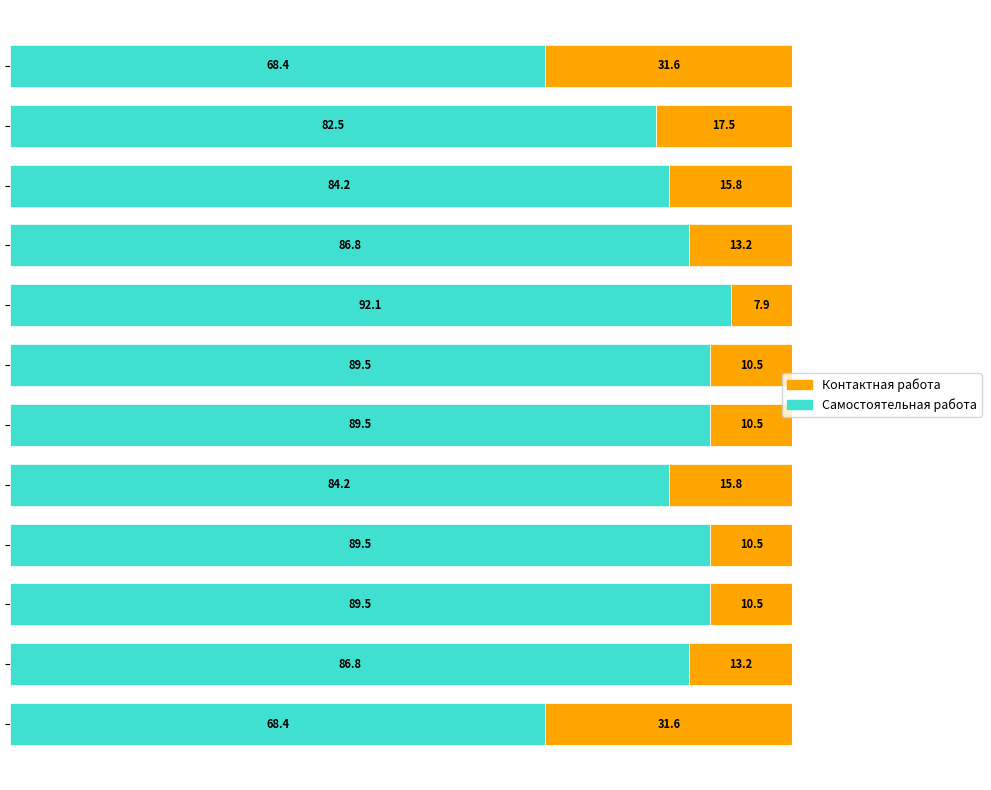

What is the sum of all Самостоятельная работа values?

1011.4